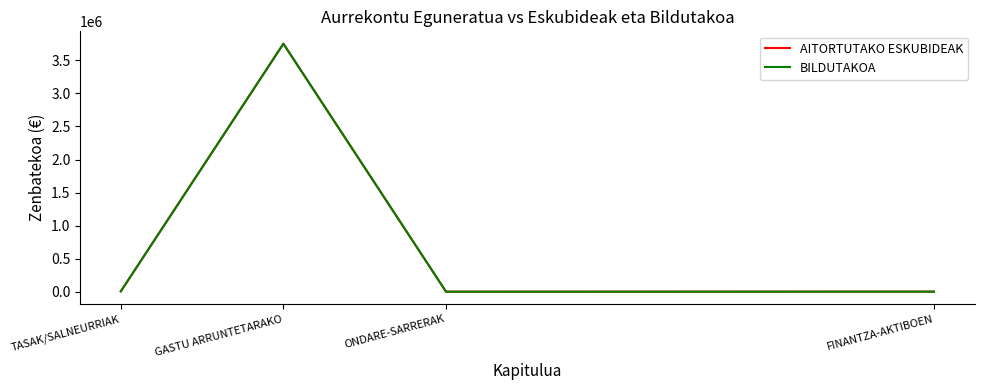

Does the chart display data point markers on the line(s)?

No